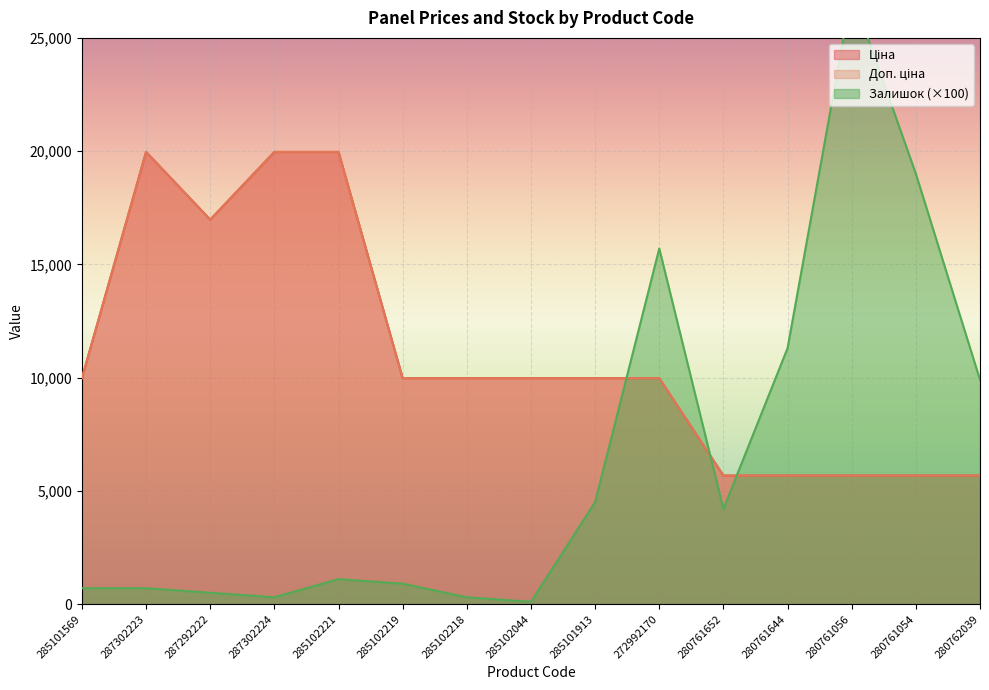

Which series has the widest spread of values?

Залишок